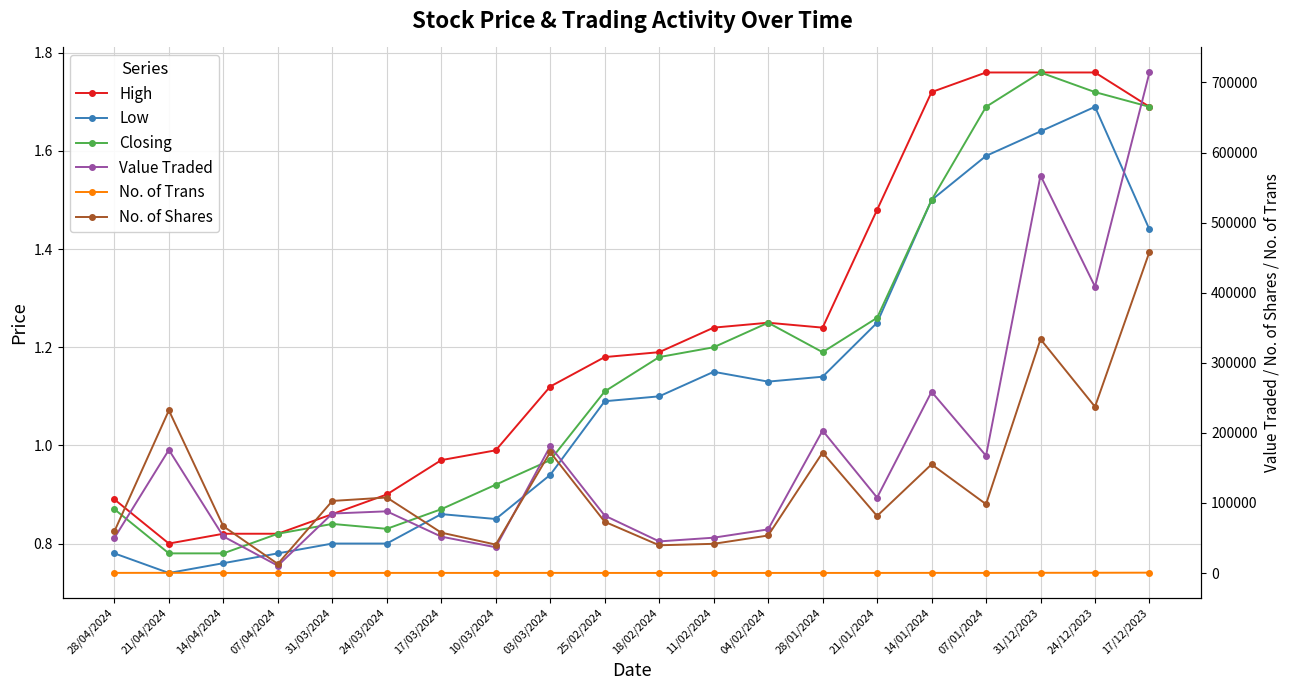

True or false: No. of Shares has a value of 34504.2 at 25/02/2024.

False